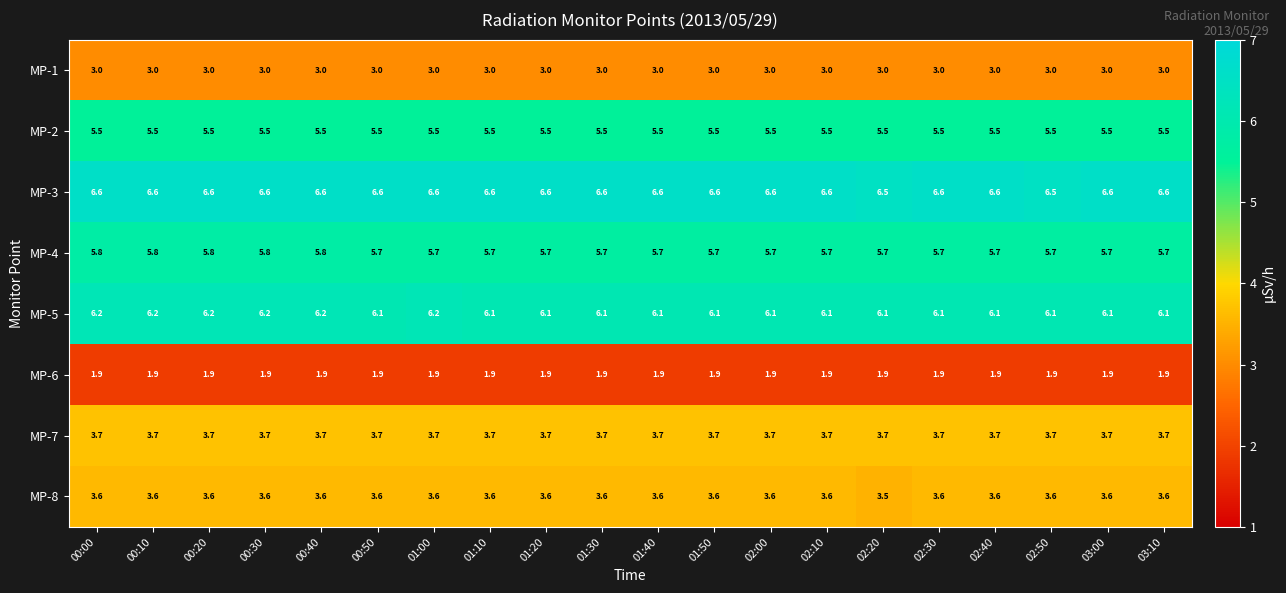

What is the maximum value for MP-1?

3.0